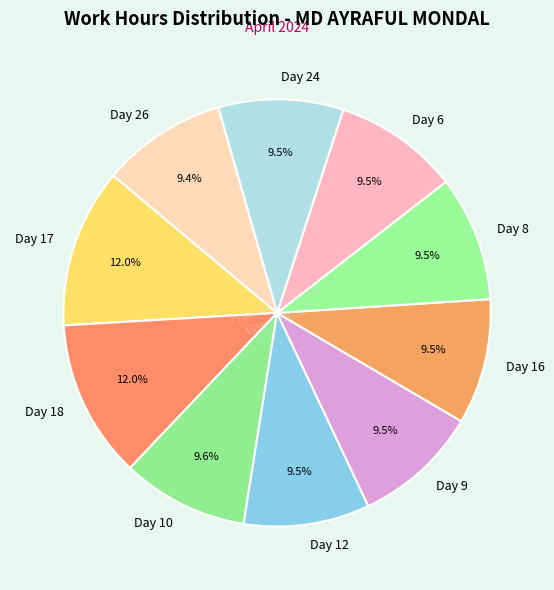

What is the ratio of the value at Day 18 to the value at Day 24?

1.3